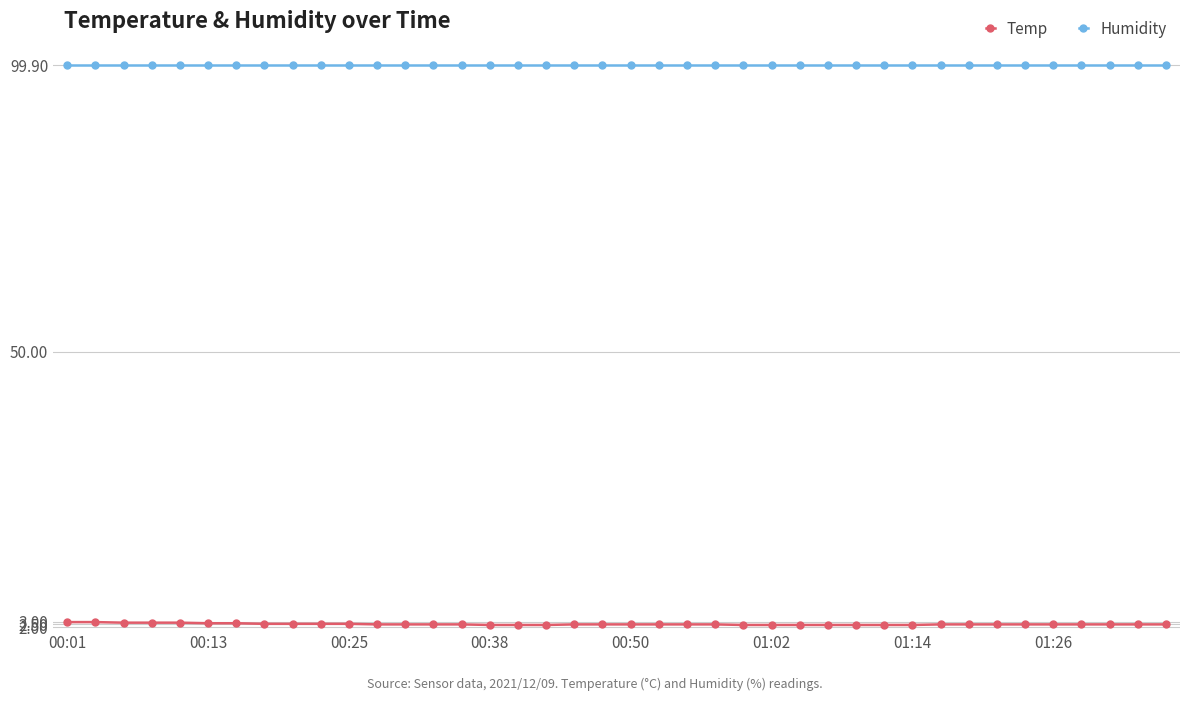

Count the Temp values in the range 2 to 3.

40